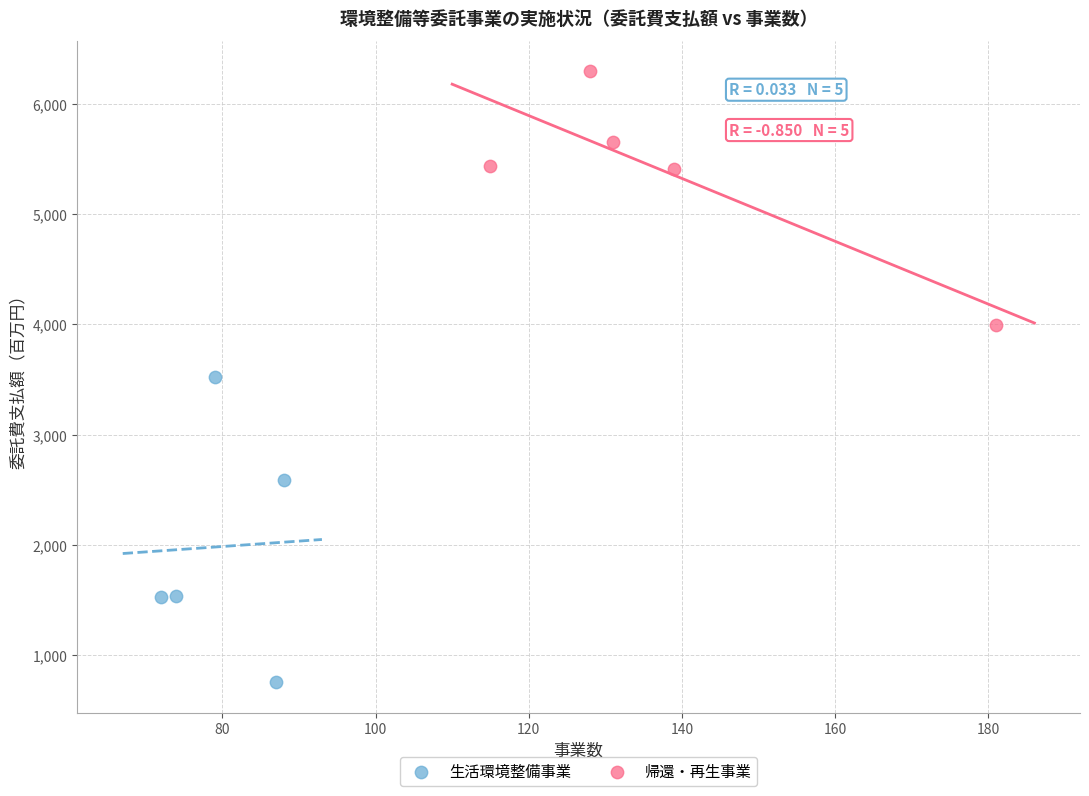

Which series reaches the maximum Y coordinate?

帰還・再生事業